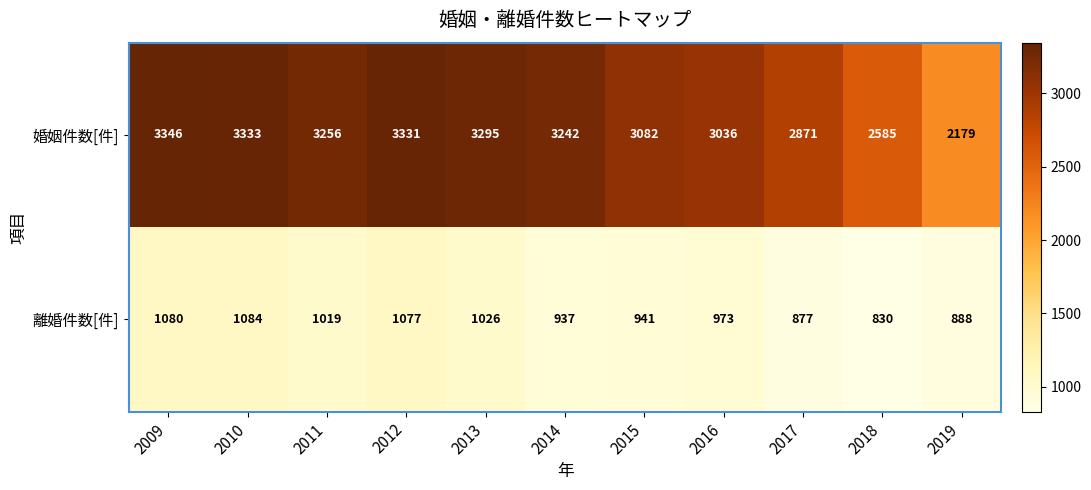

At 2016, list the series in order from smallest to largest.

離婚件数[件], 婚姻件数[件]